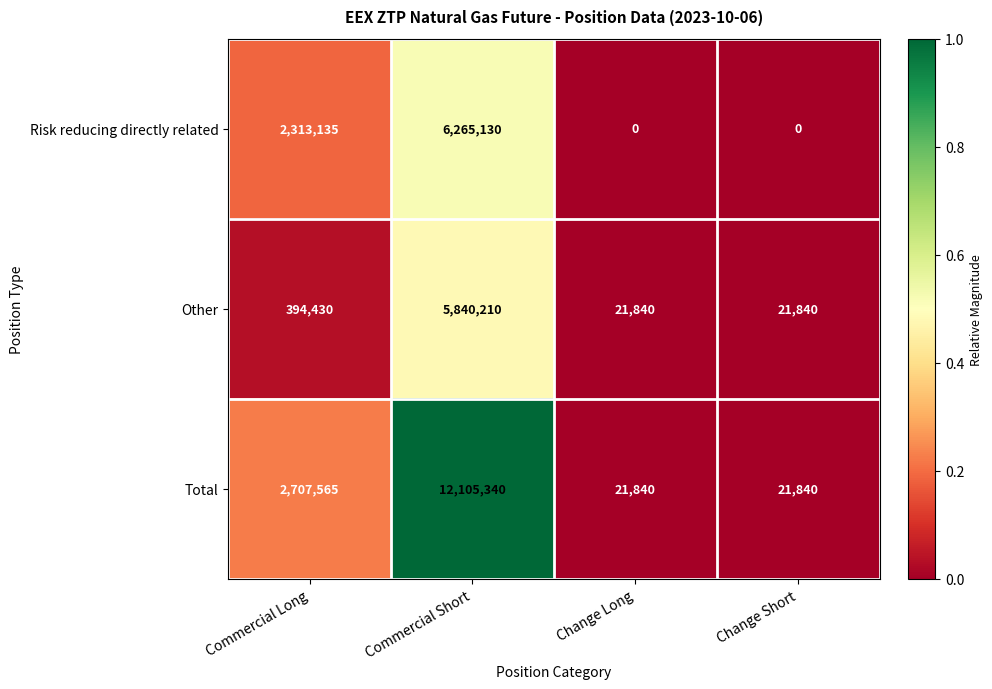

Which category has the highest value across all series?

Commercial Short